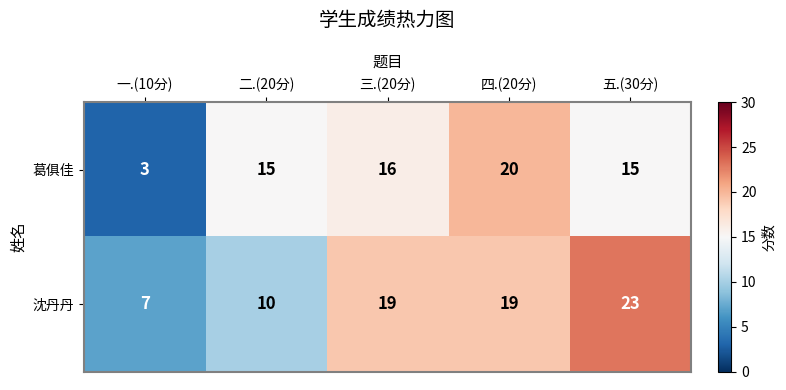

What is the difference between the maximum and minimum values in the 葛俱佳 series?

17